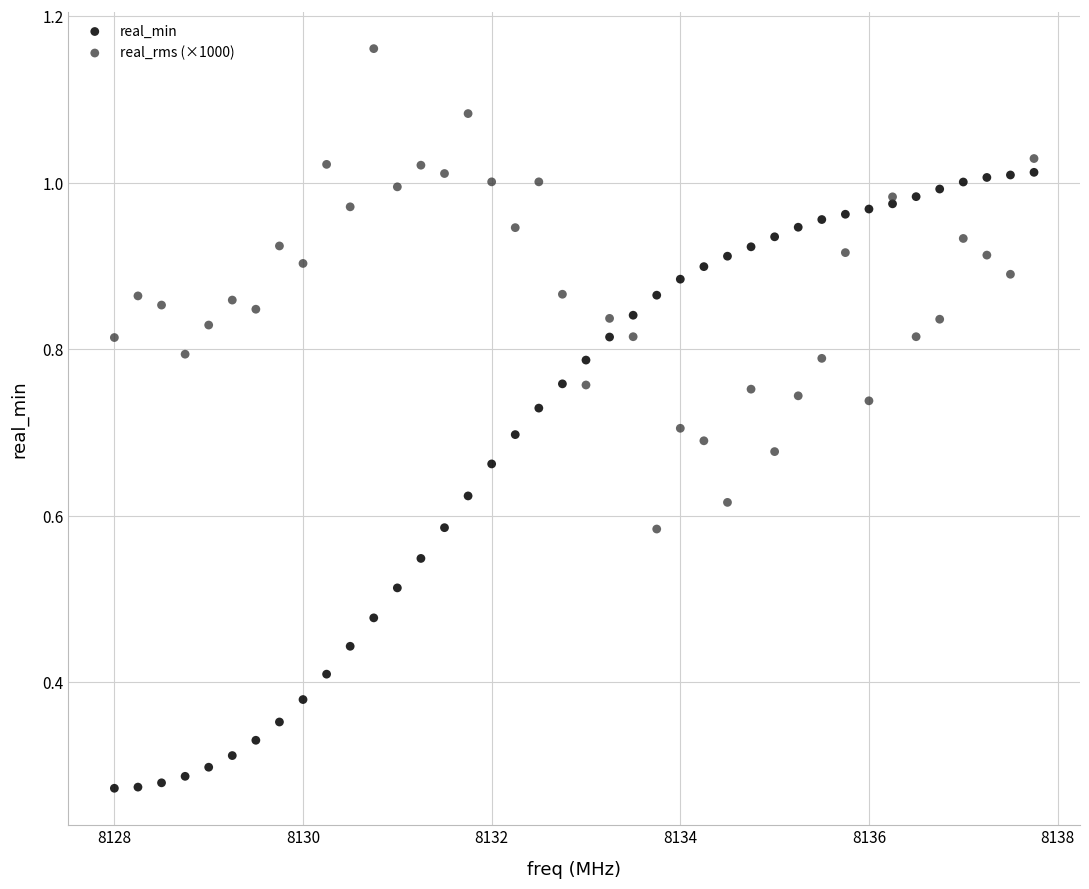

Which series contains the lowest Y value?

real_min